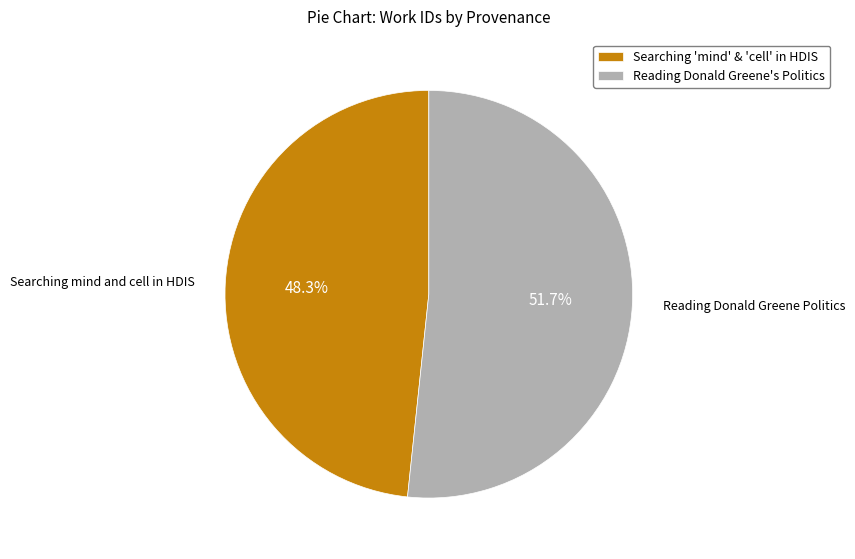

To the nearest percent, what is the average slice percentage?

50%